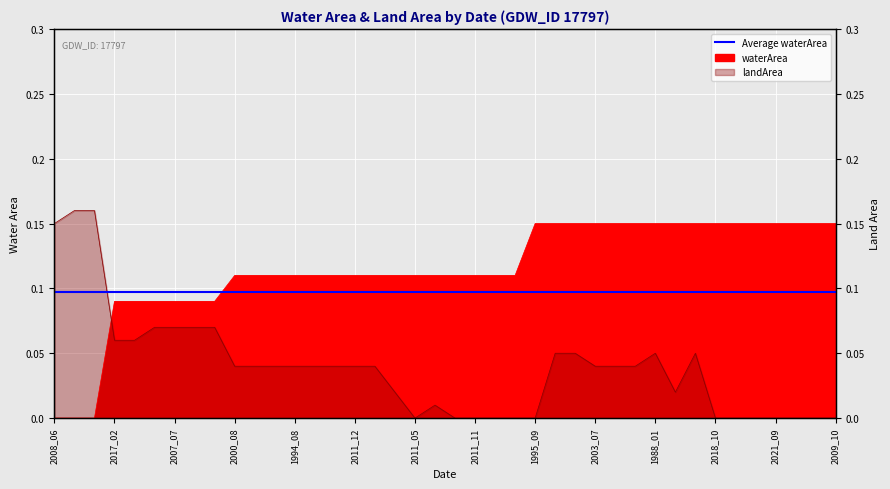

What position from the left is 2014_06?

38